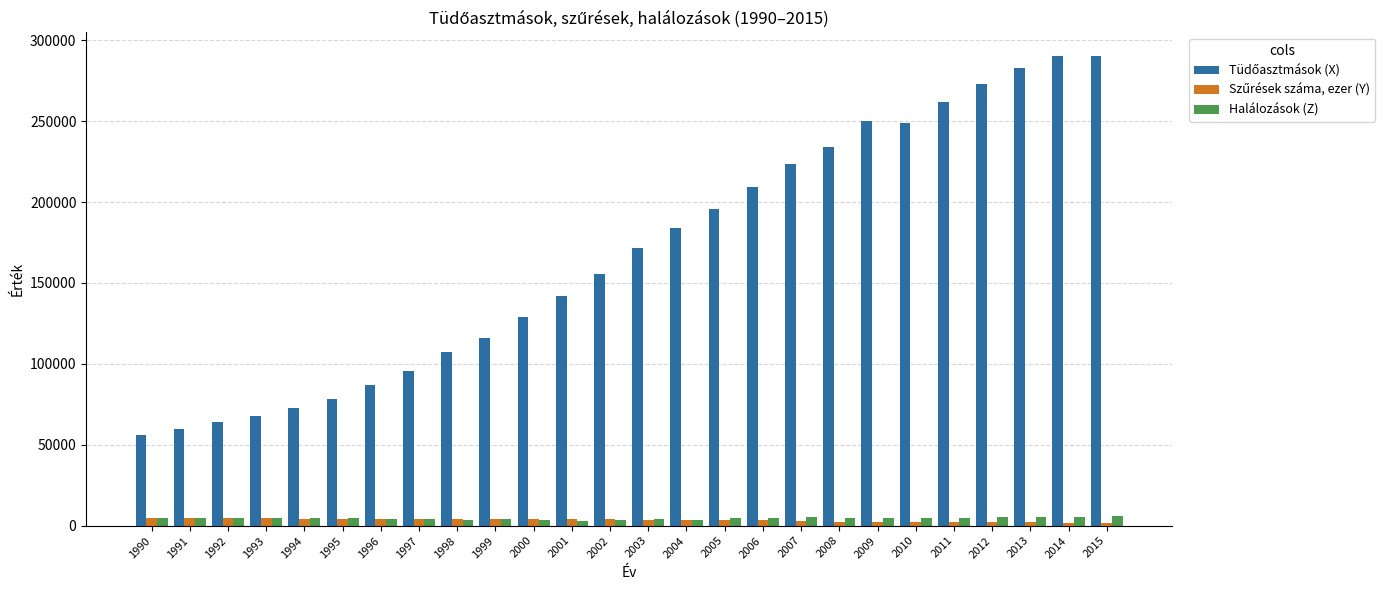

What is the maximum value shown in the chart?

290422.0